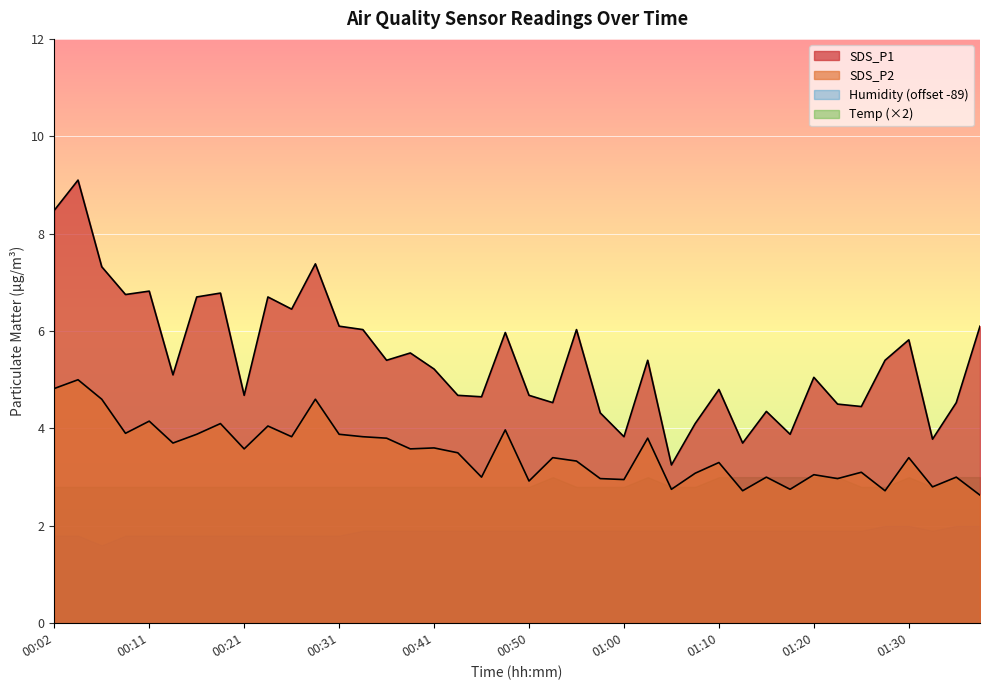

Which category has the highest value in the SDS_P1 series?

00:04